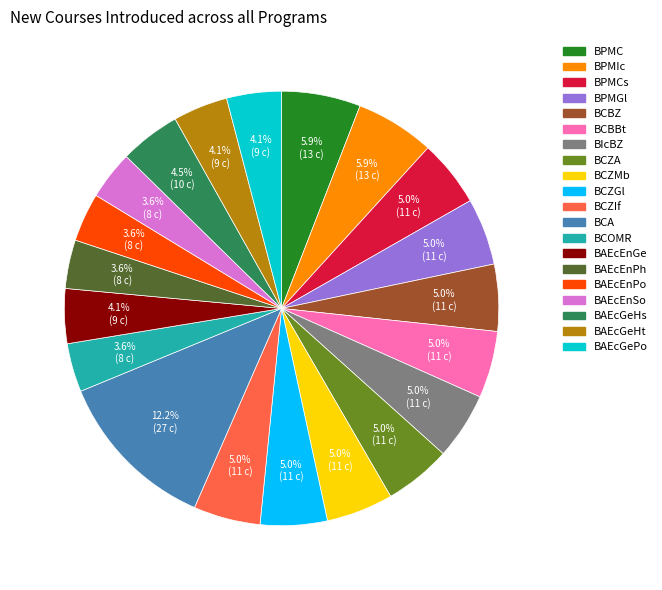

To the nearest percent, what is the average slice percentage?

5%